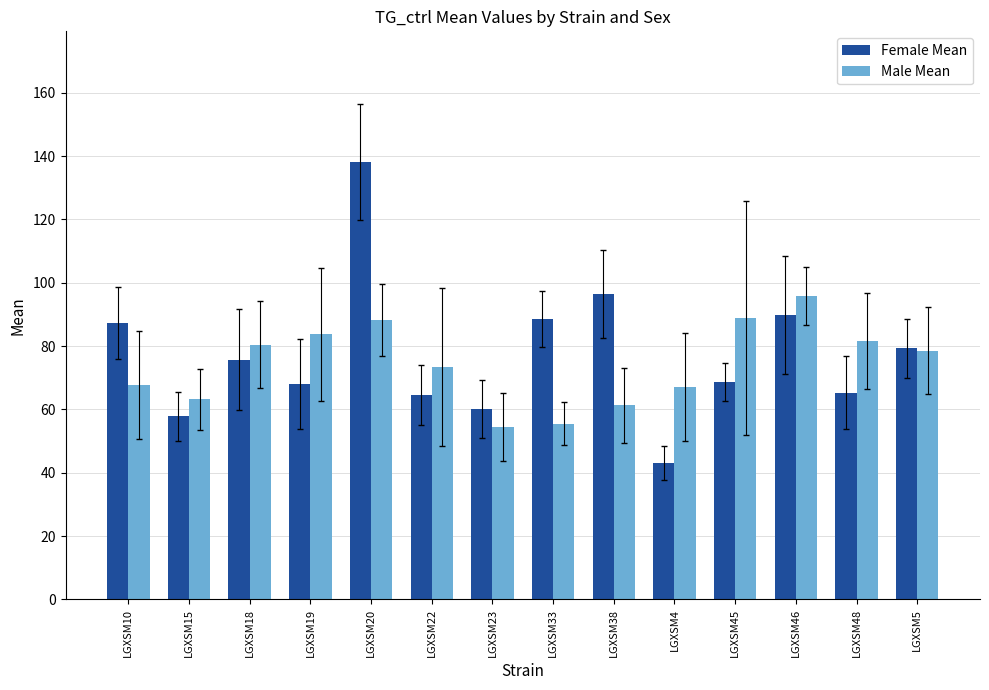

What is the minimum value for Female Mean?

43.2